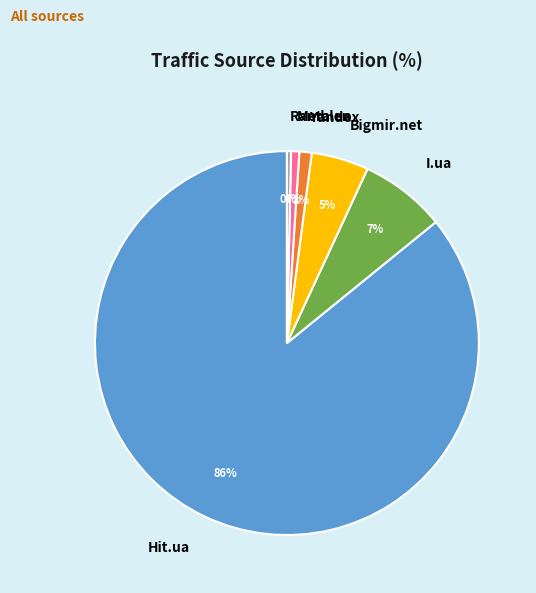

To the nearest percent, what portion does Meta.ua represent?

1%